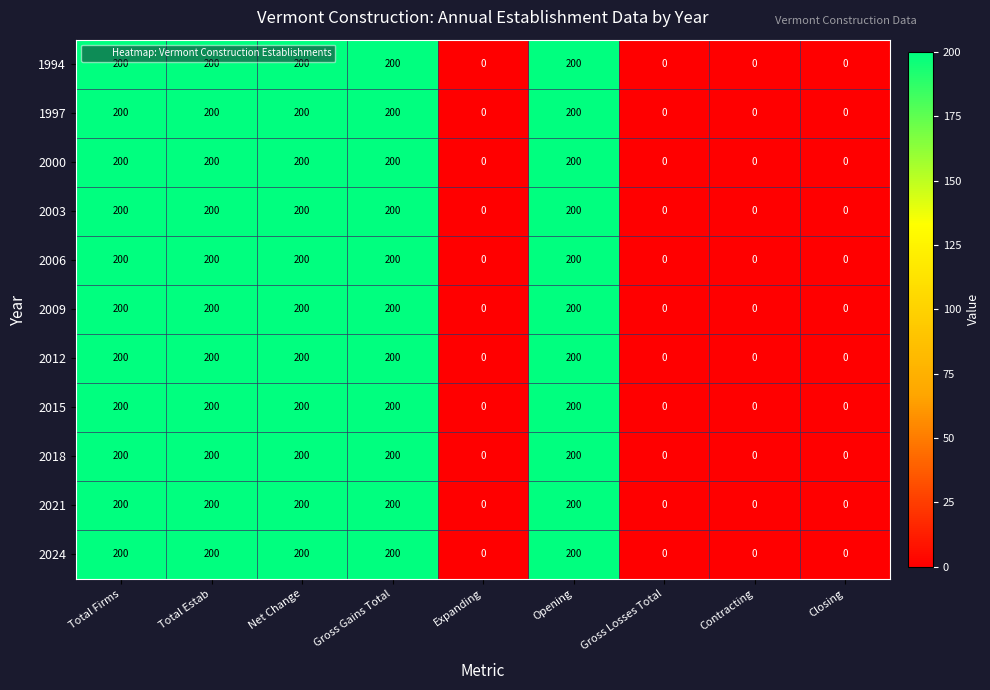

What is the difference between the 2024 values at Expanding and Opening?

200